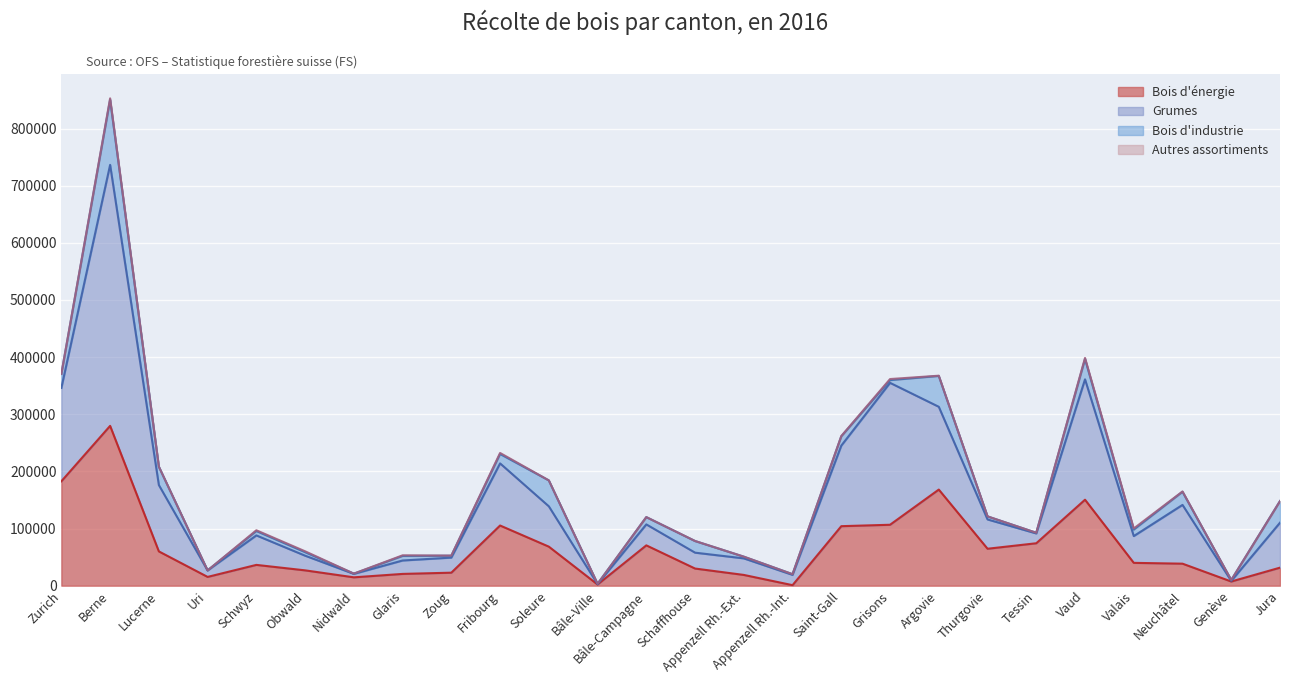

What is the difference between the highest and lowest values at Nidwald?

6047